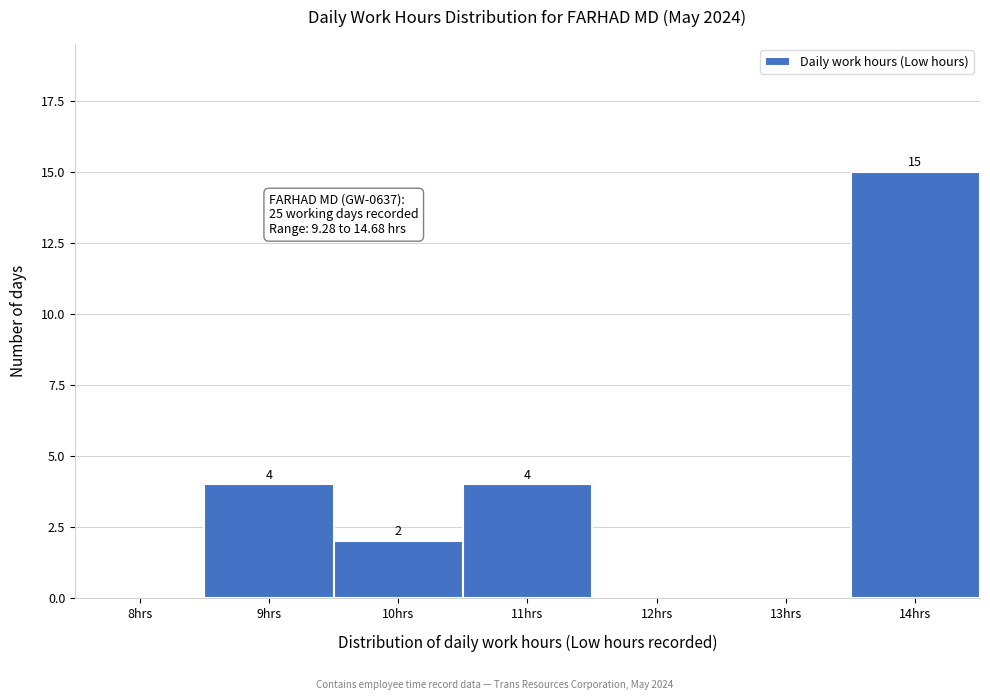

Reading left to right, extract all data points from this chart.

8hrs=0	9hrs=4	10hrs=2	11hrs=4	12hrs=0	13hrs=0	14hrs=15